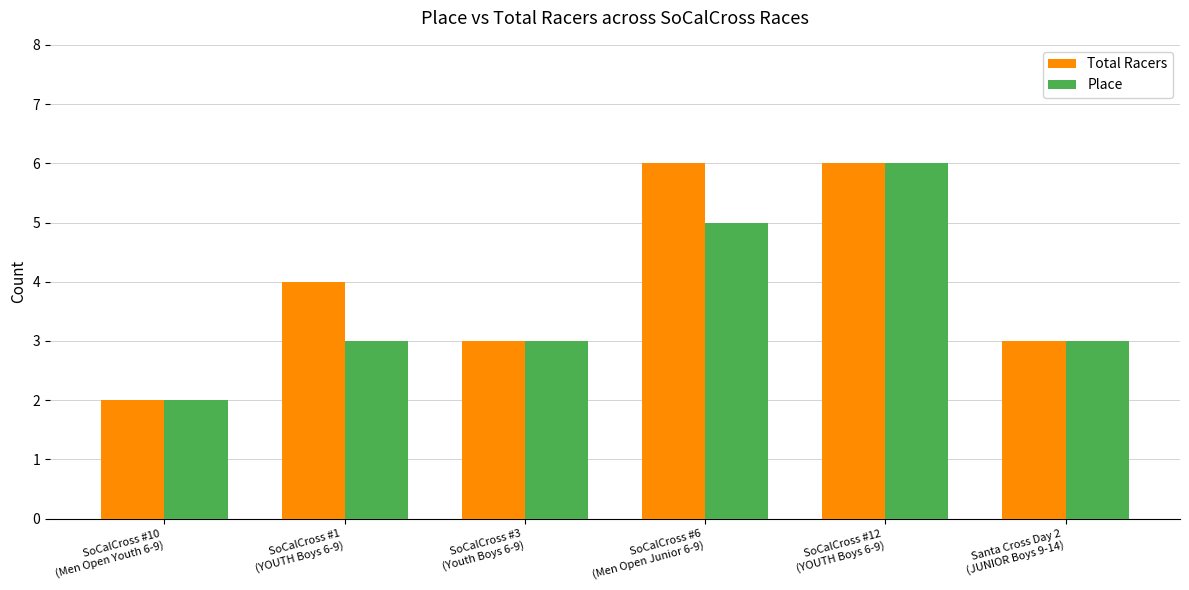

Rank the series by their average value, from lowest to highest.

Place, Total Racers